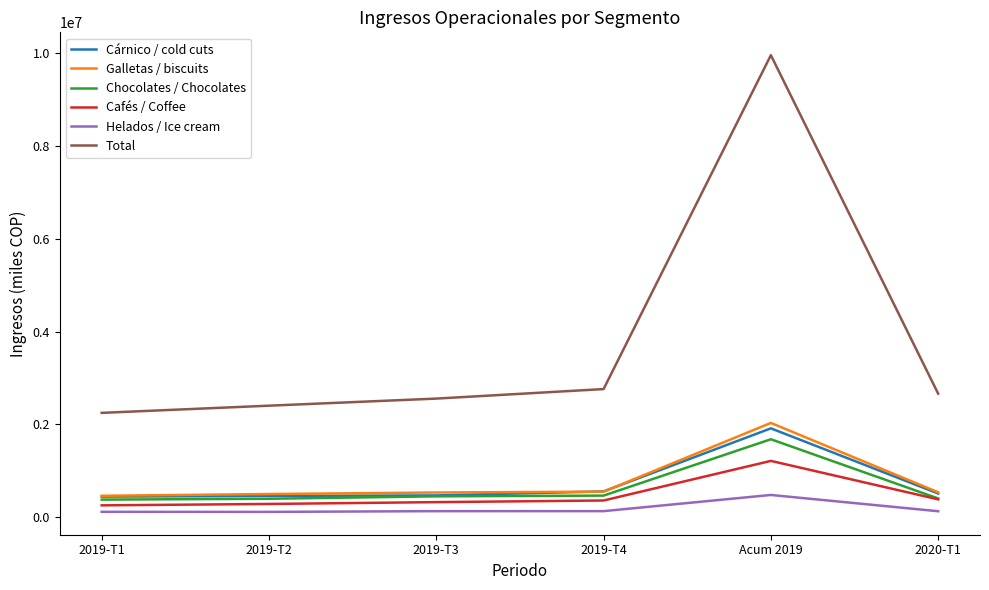

What is the maximum value for Total?

9958851